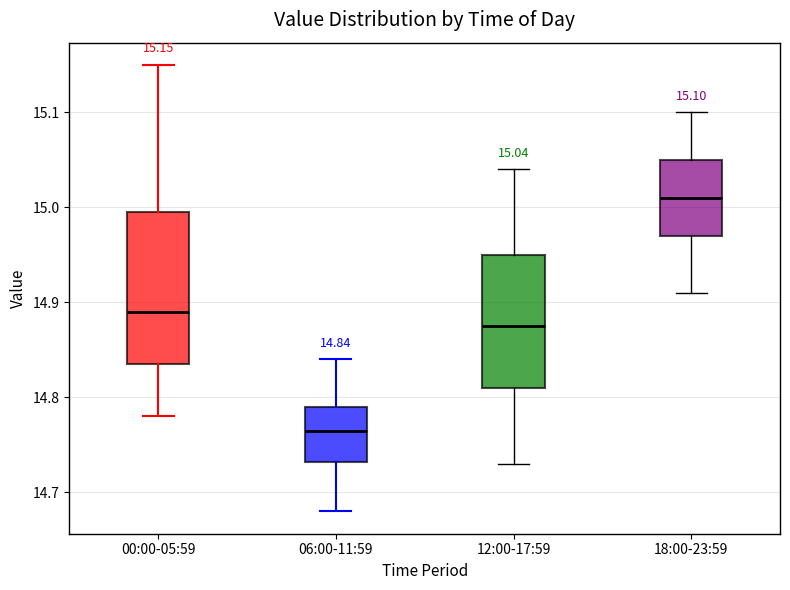

Which box has the highest median line?

18:00-23:59